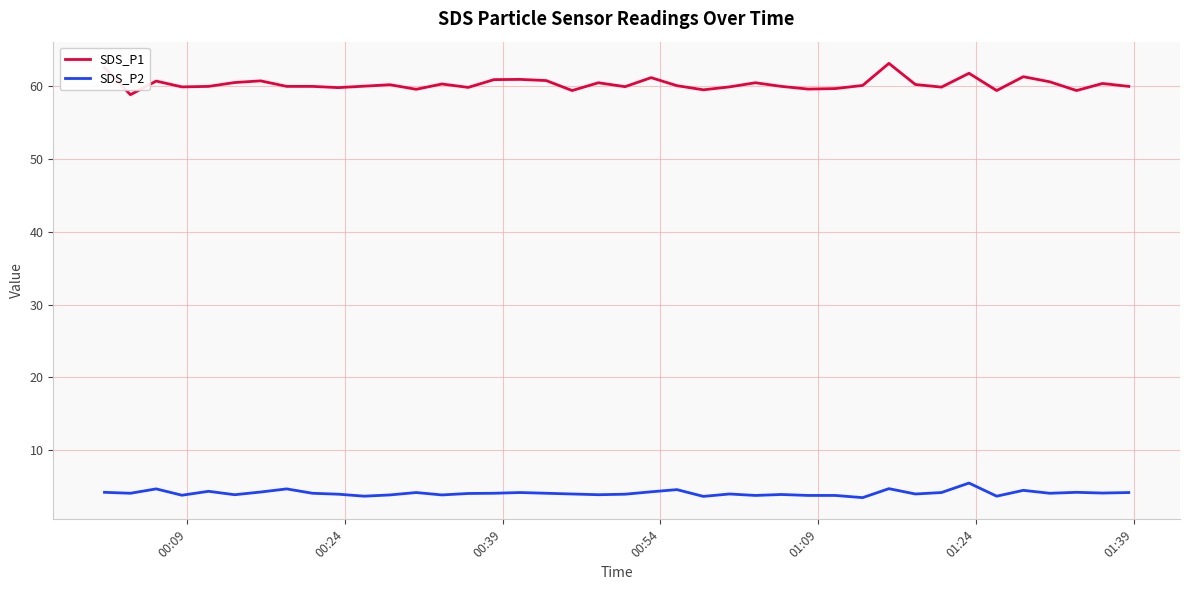

Which series has the widest spread of values?

SDS_P1